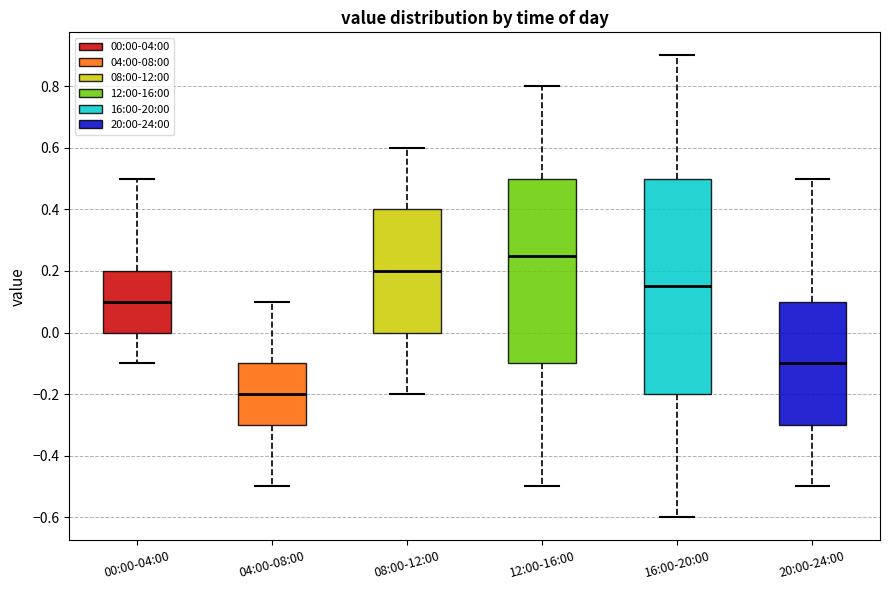

Reading left to right, read every box against the y-axis: the position of its median line, the range the box covers, and the ends of its whiskers. The values are not printed on the chart, so give them approximately, as read against the axis.

00:00-04:00: median 0.10, box 0.00 to 0.20, whiskers -0.10 to 0.50
04:00-08:00: median -0.20, box -0.30 to -0.10, whiskers -0.50 to 0.10
08:00-12:00: median 0.20, box 0.00 to 0.40, whiskers -0.20 to 0.60
12:00-16:00: median 0.26, box -0.10 to 0.50, whiskers -0.50 to 0.80
16:00-20:00: median 0.16, box -0.20 to 0.50, whiskers -0.60 to 0.90
20:00-24:00: median -0.10, box -0.30 to 0.10, whiskers -0.50 to 0.50